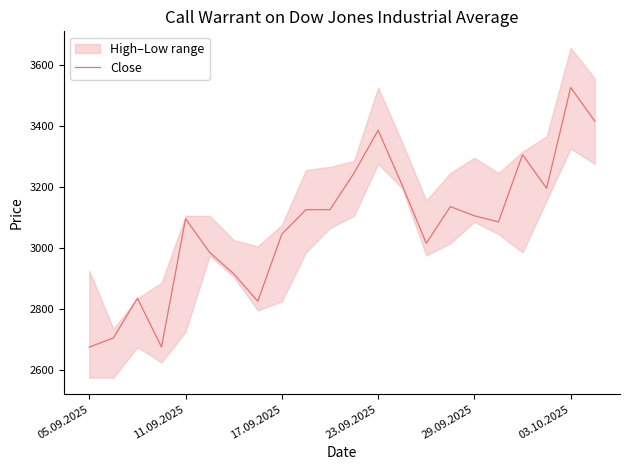

At which category does the chart reach its minimum across all series?

05.09.2025